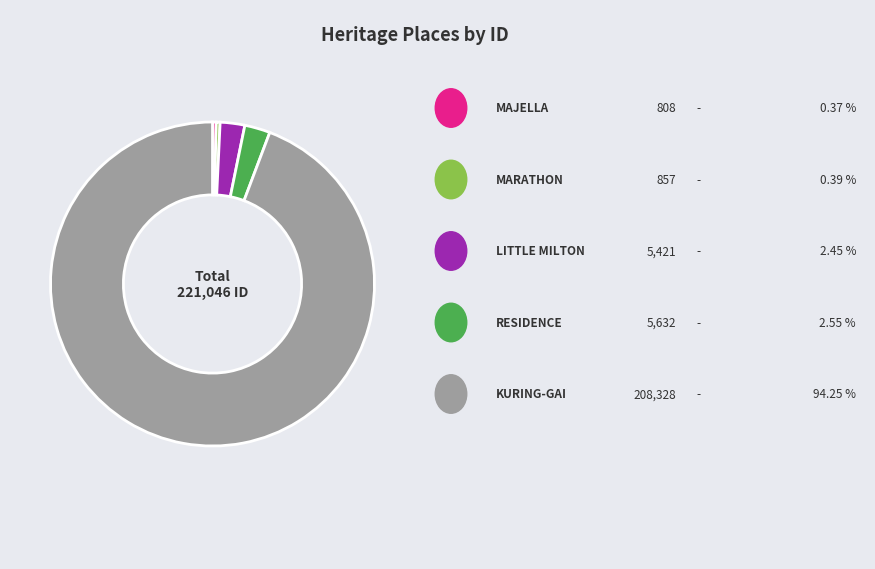

Is there any slice that represents more than half of the pie?

Yes